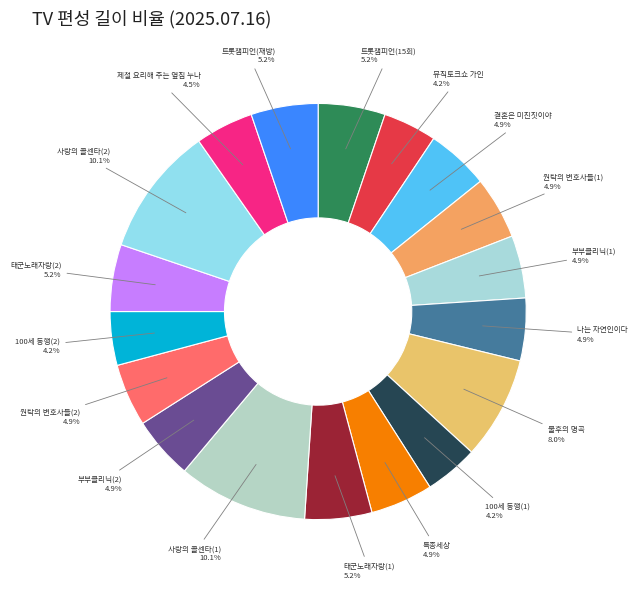

How much of the chart is everything except 부부클리닉(1)?

95.1%